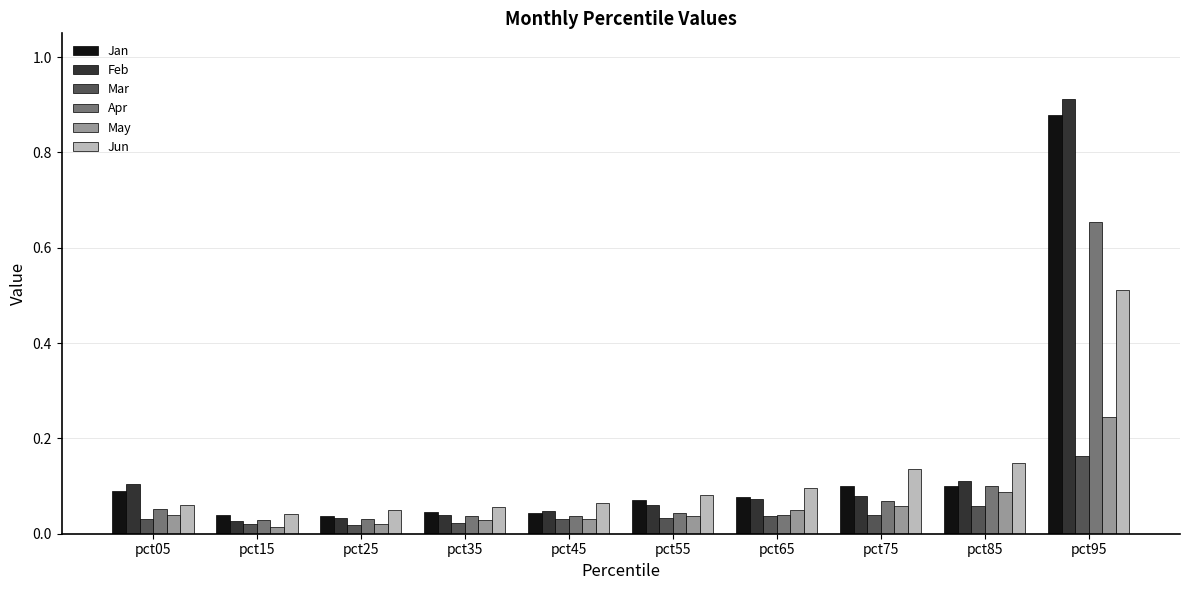

At which category is the sum across all series the highest?

pct95